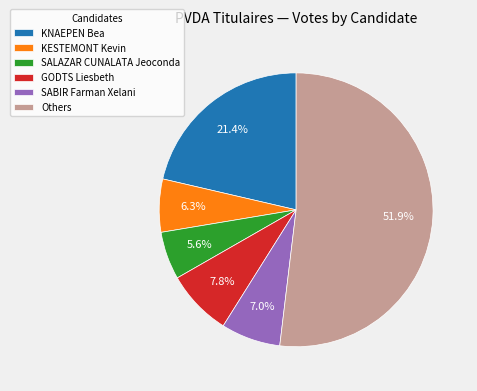

Is there a majority slice in this chart?

Yes